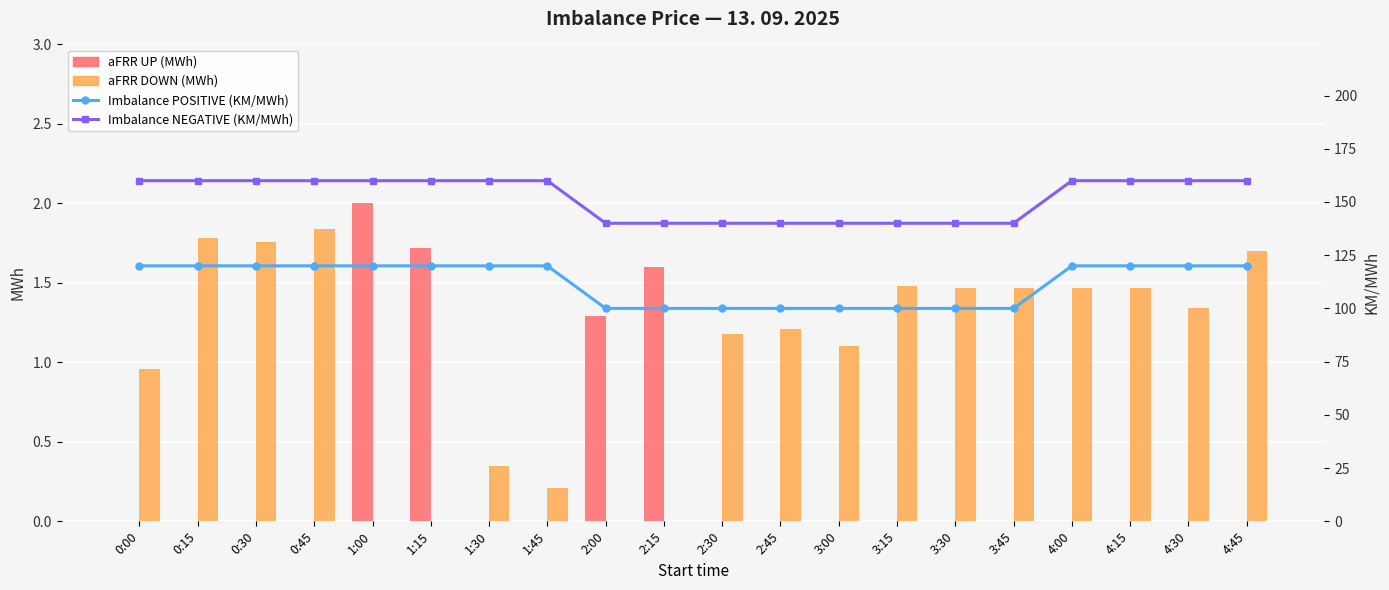

The aFRR DOWN (MWh) series shows 2.1 at 2:45. True or false?

False